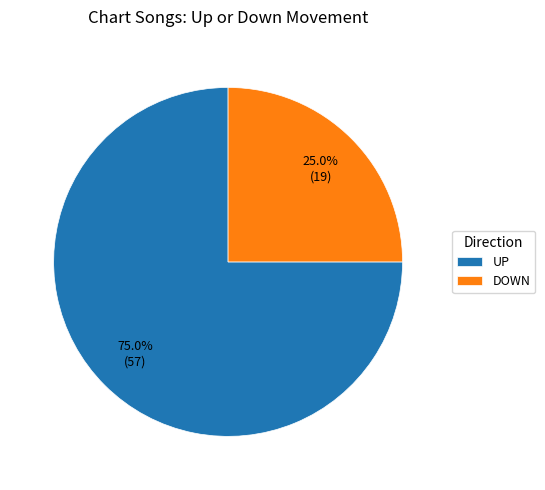

Combined, do DOWN and UP account for over 50%?

Yes